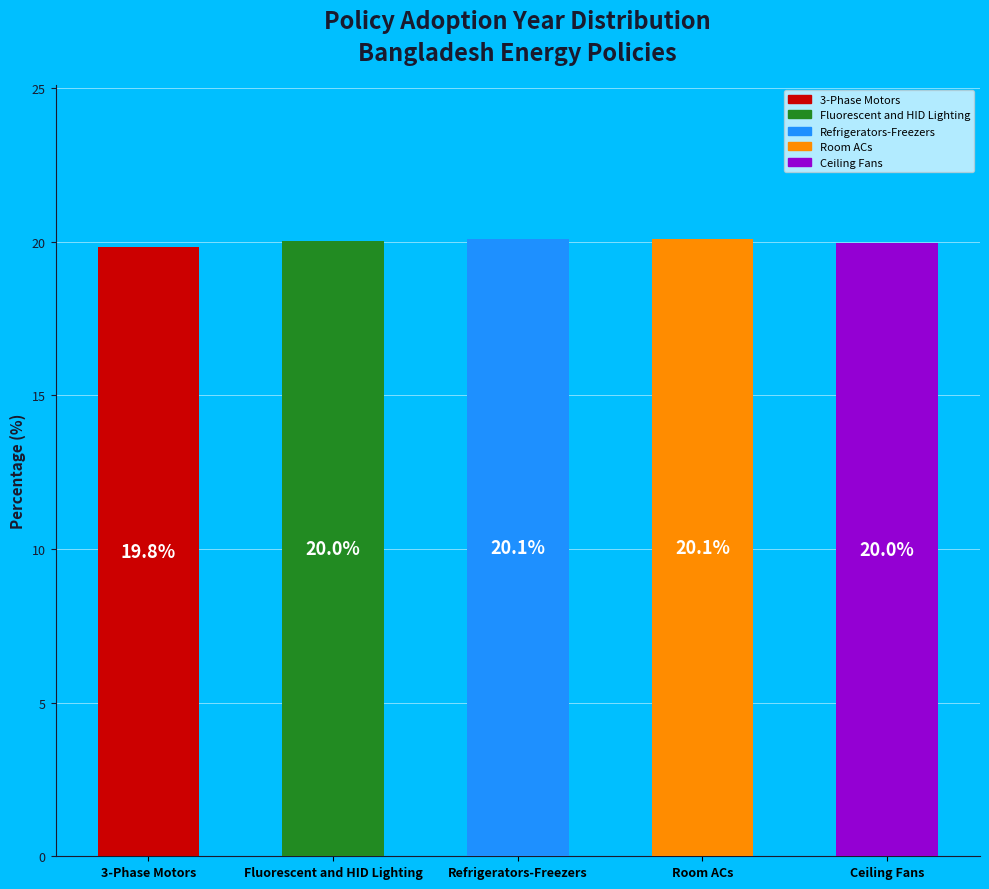

Approximately how many times larger is the value at 3-Phase Motors compared to Fluorescent and HID Lighting?

1.0